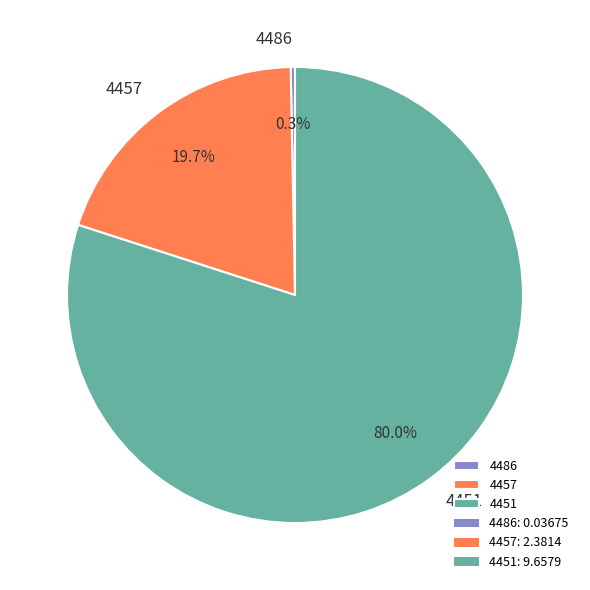

Which category accounts for the majority?

4451